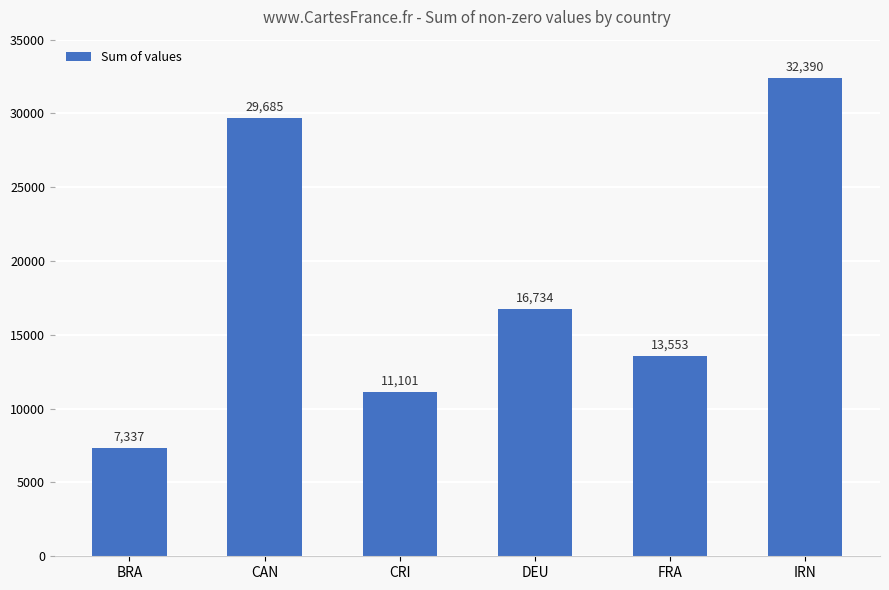

What is the minimum value shown in the chart?

7336.8